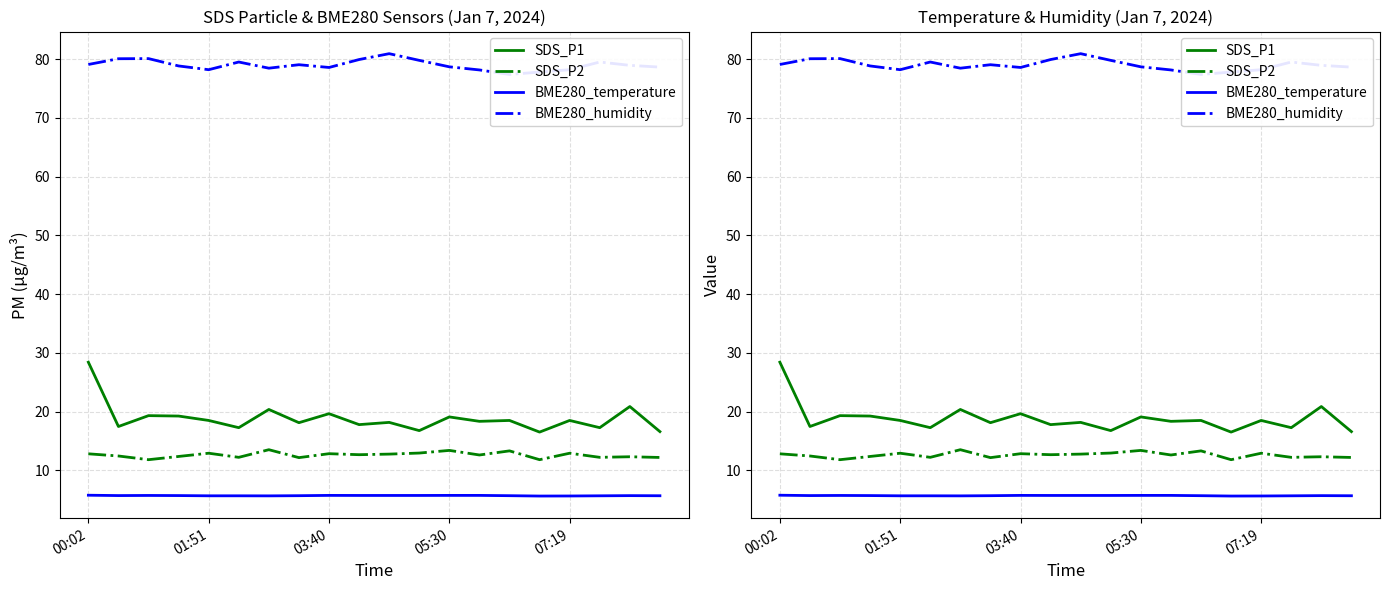

Is the value of BME280_temperature at 9 greater than the value of SDS_P1 at 15?

No